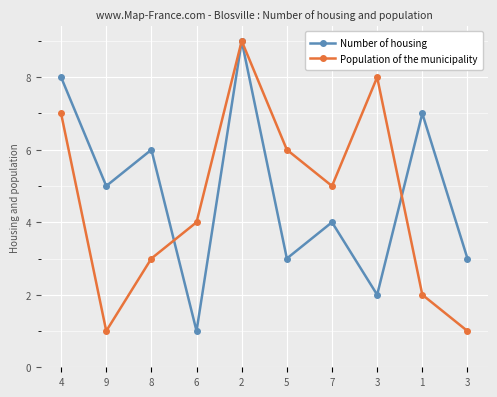

Which has a higher value, 9 or 4?

4